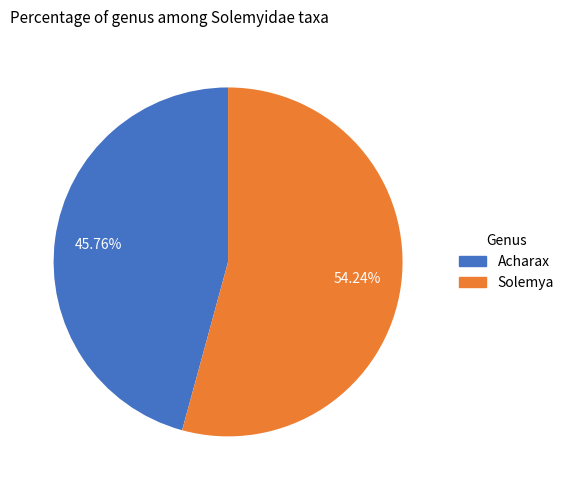

Does Acharax account for over 50% of the chart?

No